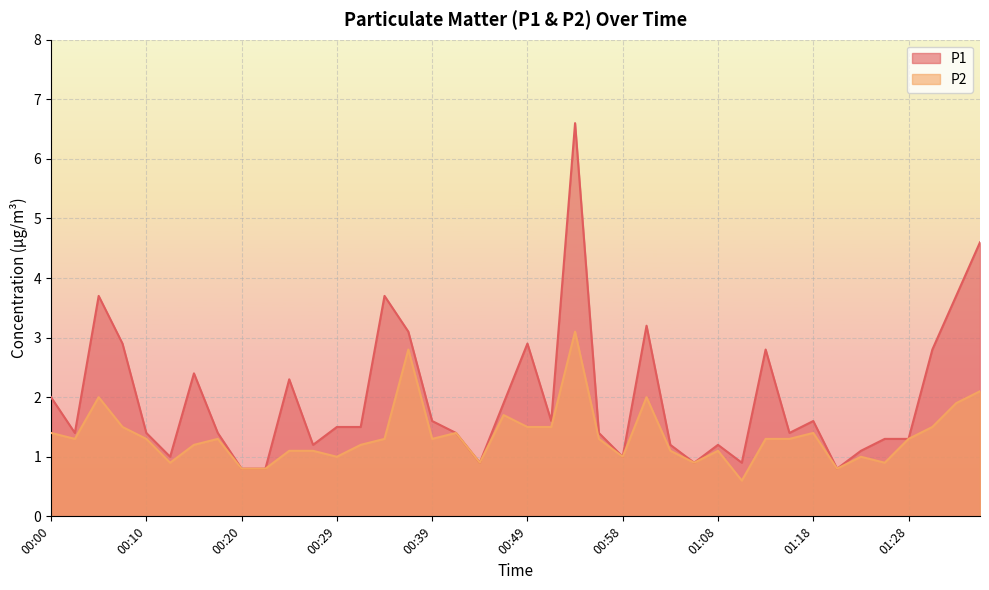

How many lines are shown in the chart?

2